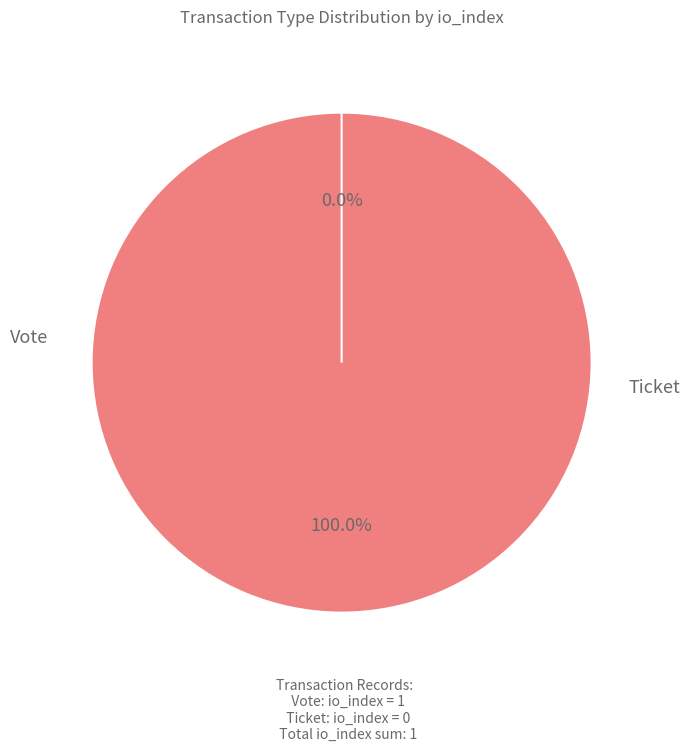

How many slices are in this pie chart?

2